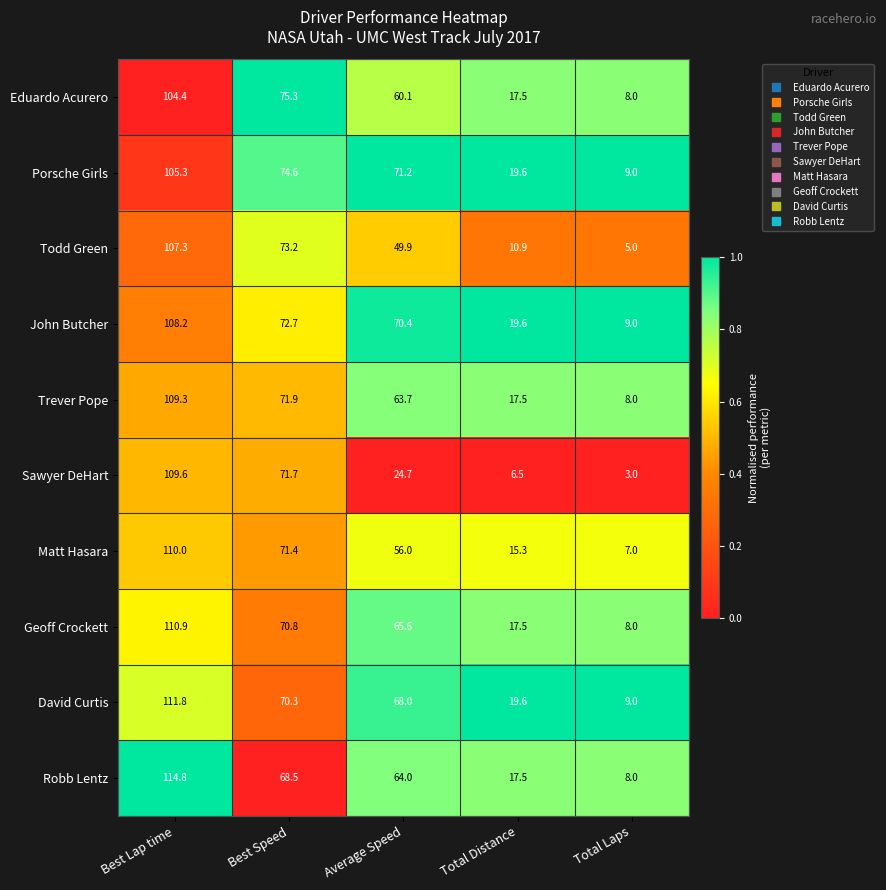

Is the value of John Butcher at Total Distance greater than the value of Robb Lentz at Average Speed?

No